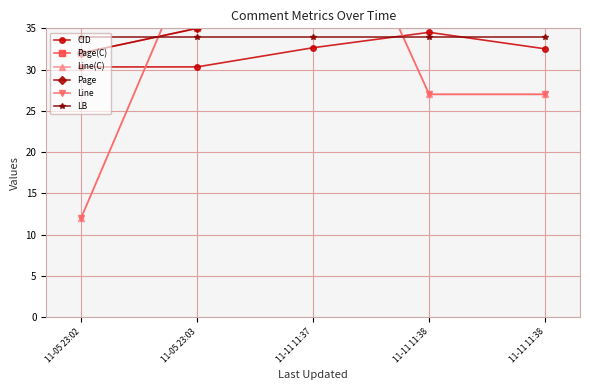

Reading left to right, list all the values displayed in this chart.

CID: 11-05 23:02=30.3	11-05 23:03=30.3	11-11 11:37=32.6	11-11 11:38=34.5	11-11 11:38=32.5
Page(C): 11-05 23:02=32.0	11-05 23:03=35.0	11-11 11:37=51.0	11-11 11:38=53.0	11-11 11:38=53.0
Line(C): 11-05 23:02=12.0	11-05 23:03=45.0	11-11 11:37=58.0	11-11 11:38=27.0	11-11 11:38=27.0
Page: 11-05 23:02=32.0	11-05 23:03=35.0	11-11 11:37=51.0	11-11 11:38=53.0	11-11 11:38=53.0
Line: 11-05 23:02=12.0	11-05 23:03=45.0	11-11 11:37=58.0	11-11 11:38=27.0	11-11 11:38=27.0
LB: 11-05 23:02=34.0	11-05 23:03=34.0	11-11 11:37=34.0	11-11 11:38=34.0	11-11 11:38=34.0